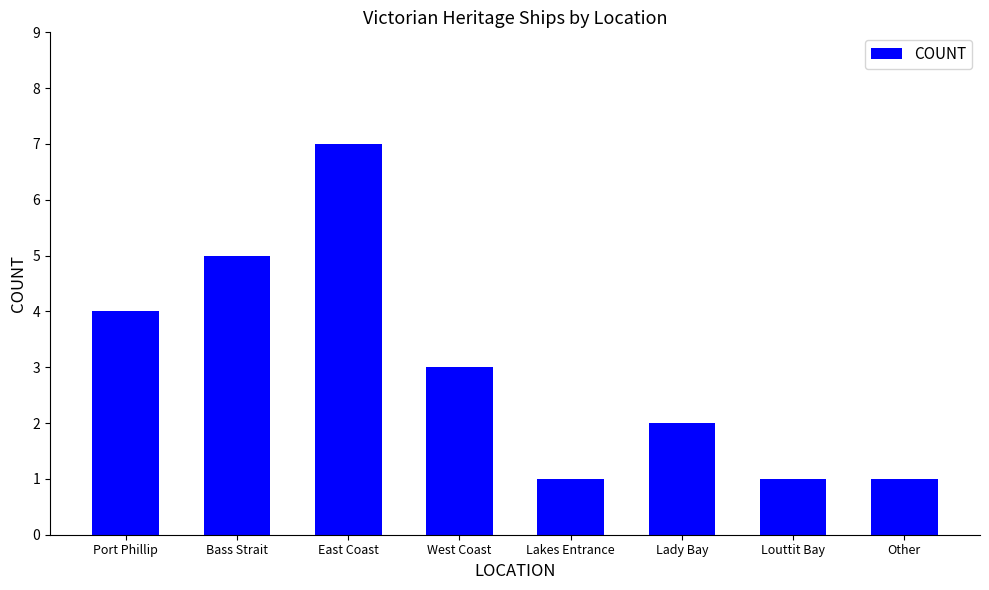

Count the number of data series in this chart.

1